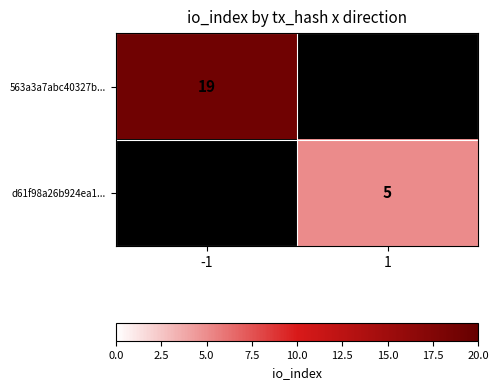

What is the minimum value shown in the chart?

5.0